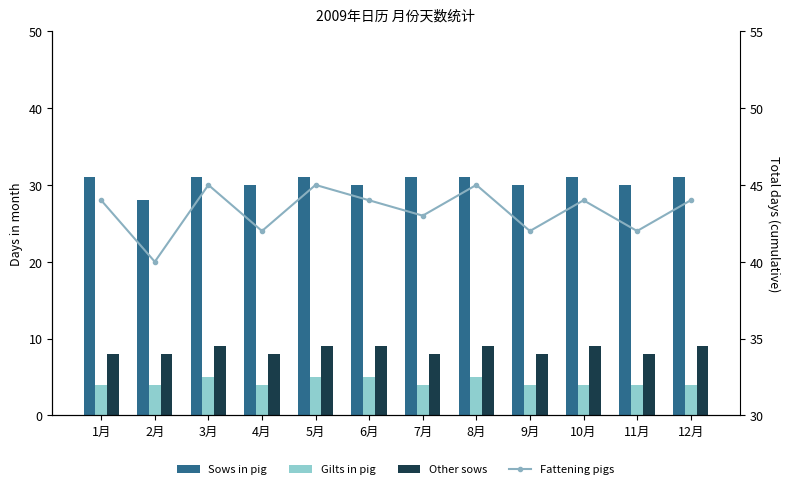

What position from the left is 8月?

8